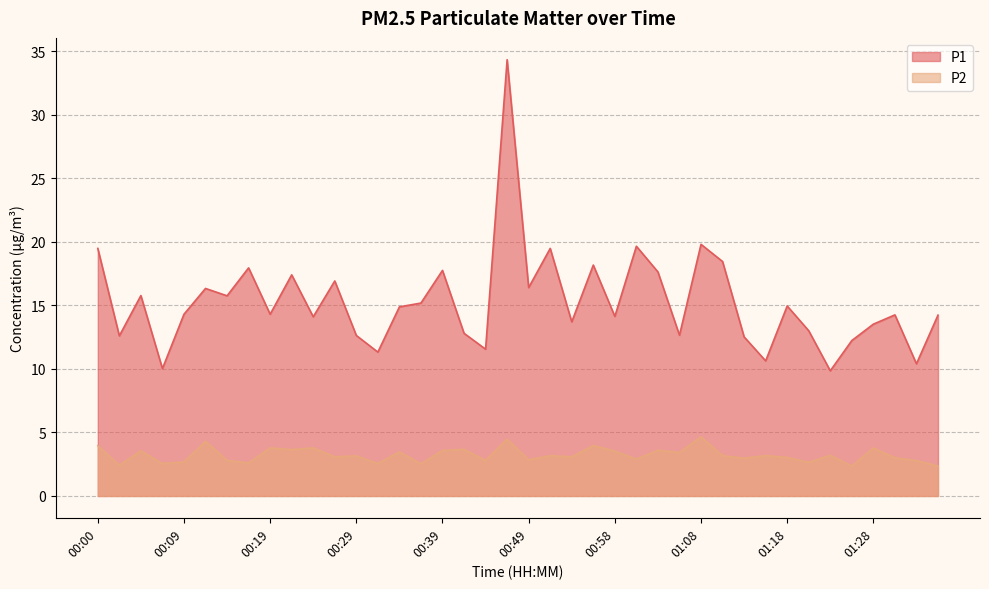

Rank the series at 01:30 from lowest to highest value.

P2, P1